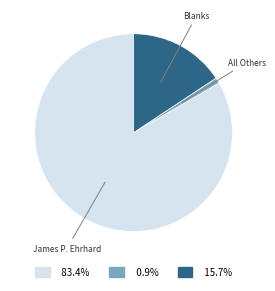

Does any single category account for the majority?

Yes